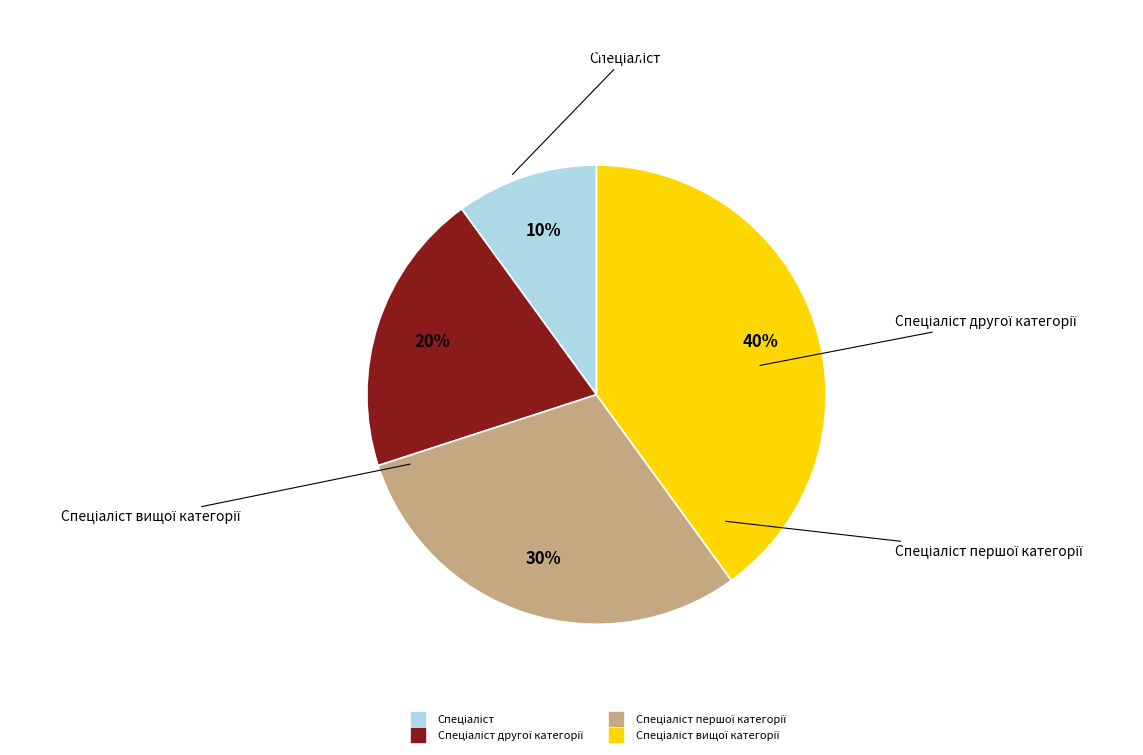

Is there any slice that represents more than half of the pie?

No